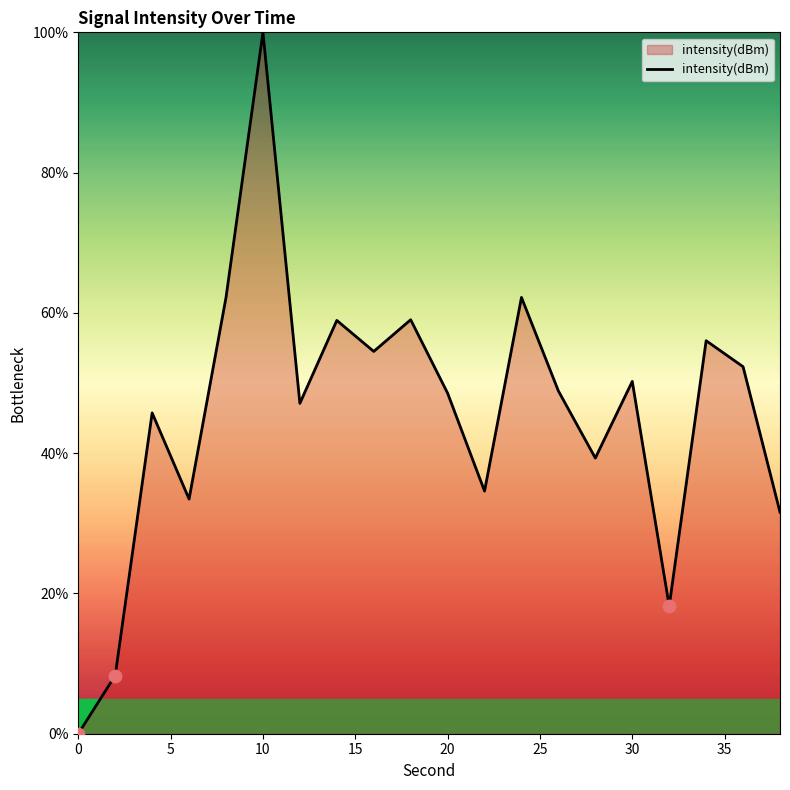

What is the maximum value shown in the chart?

100.0